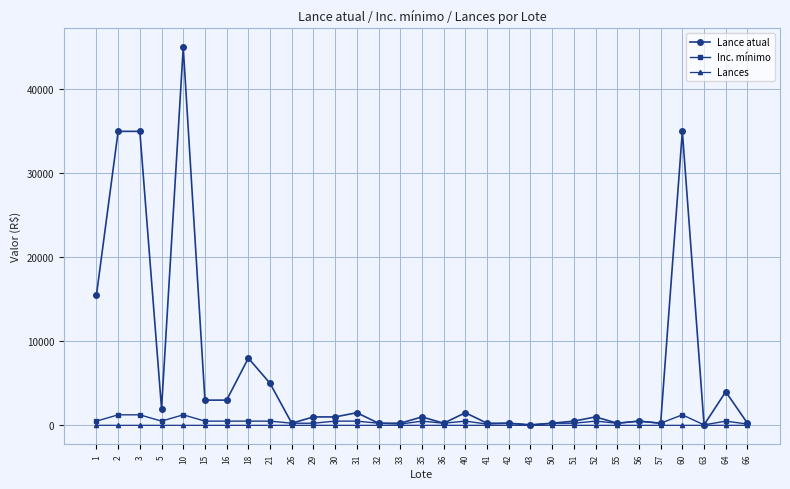

Which series has the largest range (max minus min)?

Lance atual